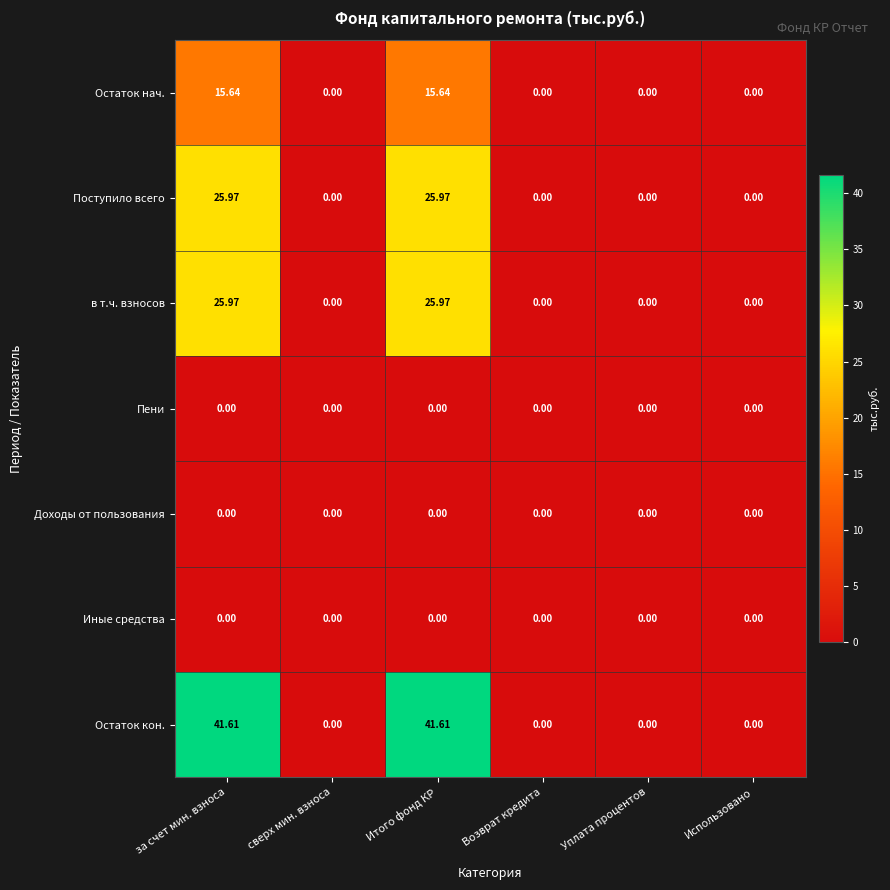

Which series has the largest total across all categories?

Остаток кон.